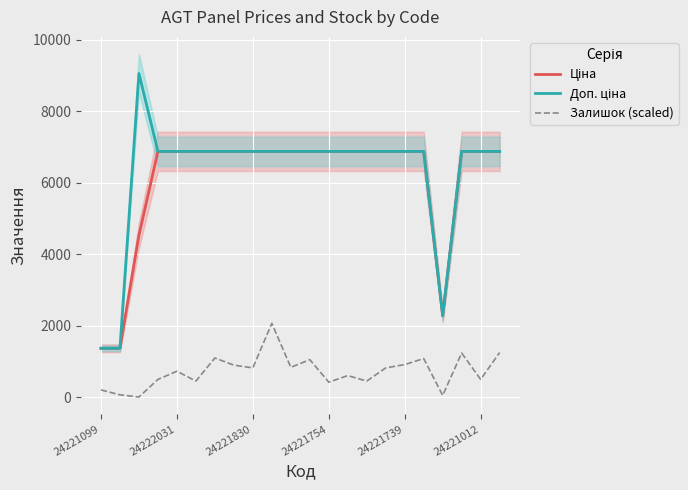

True or false: Ціна has a value of 6879.5 at 17.

True